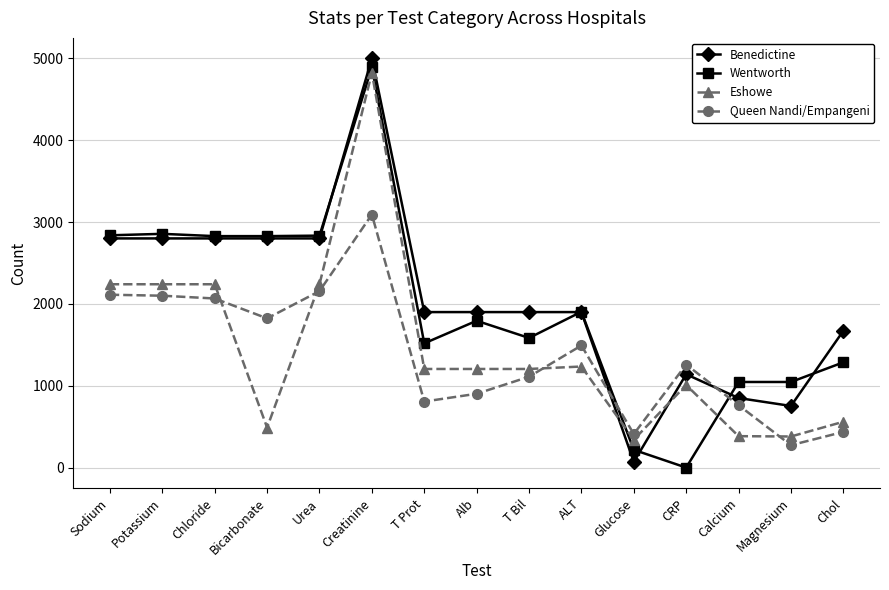

What is the difference between the highest and lowest values at Potassium?

756